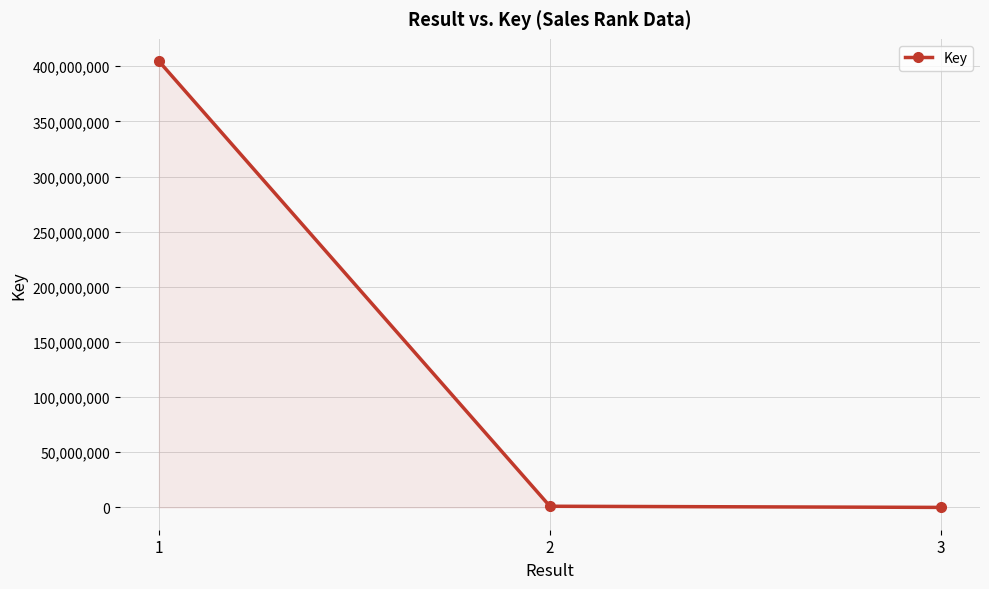

The value at 1 is 404651849. True or false?

True